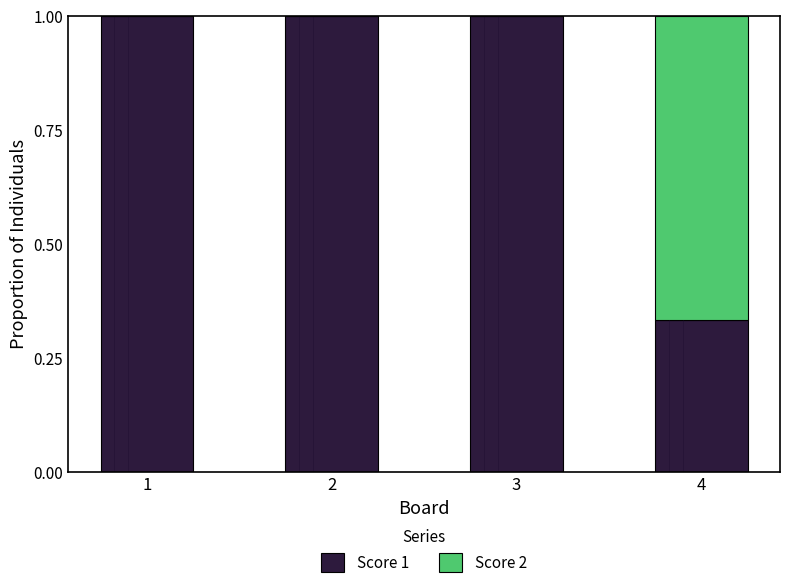

Read the Score 1 value at 1.

1.0